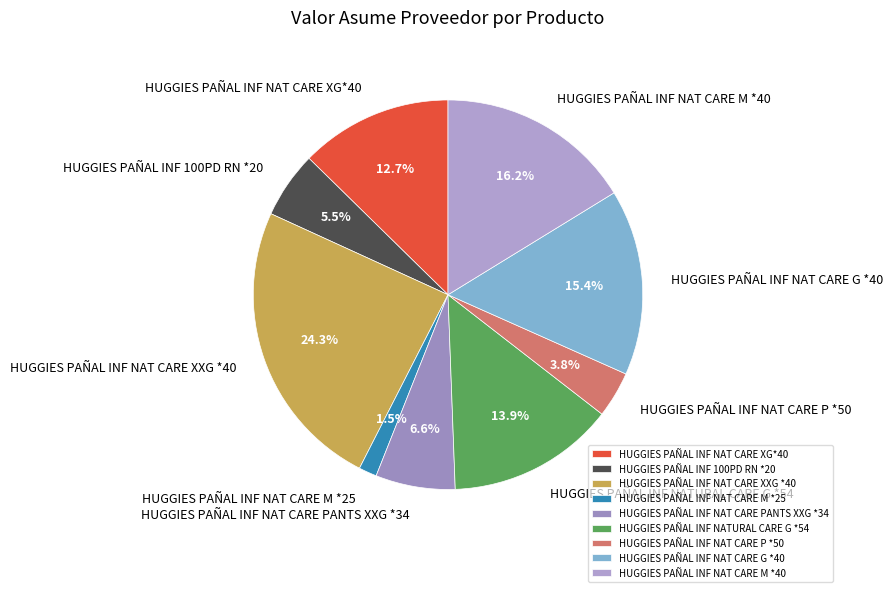

What is the total percentage of HUGGIES PAÑAL INF NAT CARE XXG *40 and HUGGIES PAÑAL INF NAT CARE M *25?

25.8%